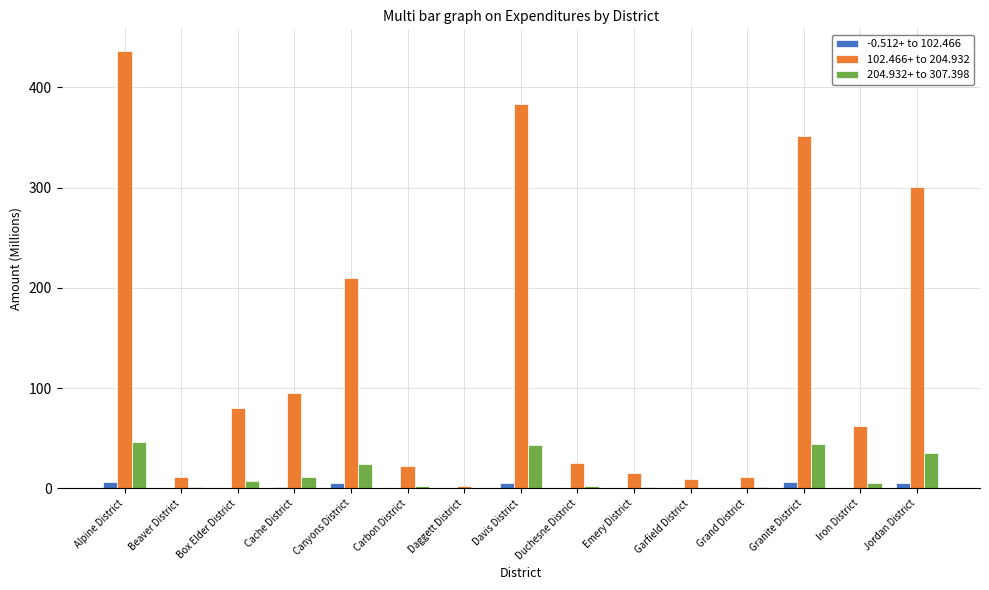

What is the sum of all -0.512+ to 102.466 values?

33.0